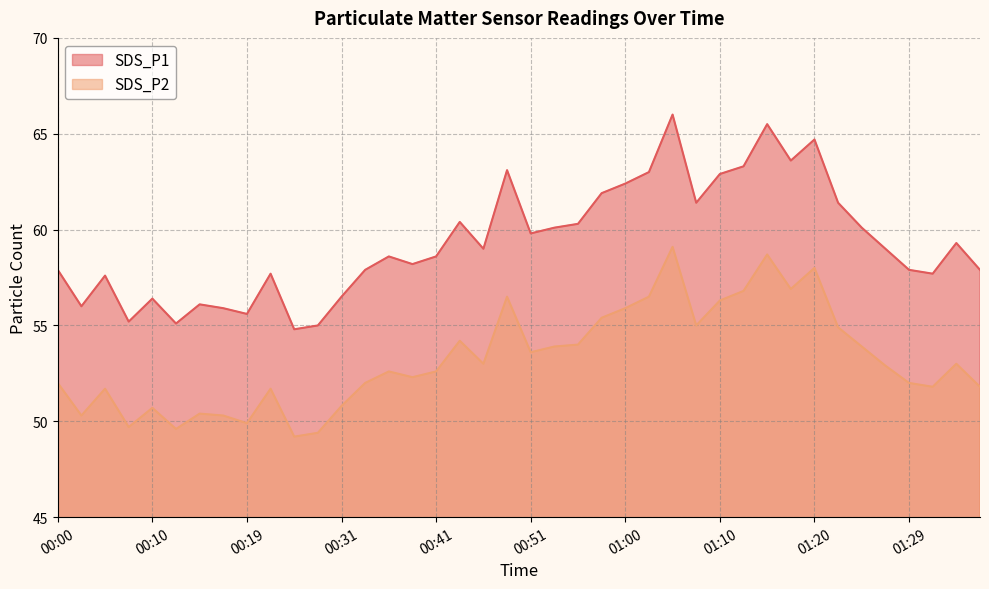

Rank the categories by SDS_P1 value from highest to lowest.

01:05, 01:15, 01:20, 01:17, 01:13, 00:48, 01:03, 01:10, 01:00, 00:58, 01:08, 01:22, 00:43, 00:56, 00:53, 01:25, 00:51, 01:34, 00:46, 01:27, 00:36, 00:41, 00:39, 00:00, 00:34, 01:29, 01:37, 00:22, 01:32, 00:05, 00:31, 00:10, 00:14, 00:02, 00:17, 00:19, 00:07, 00:12, 00:29, 00:27